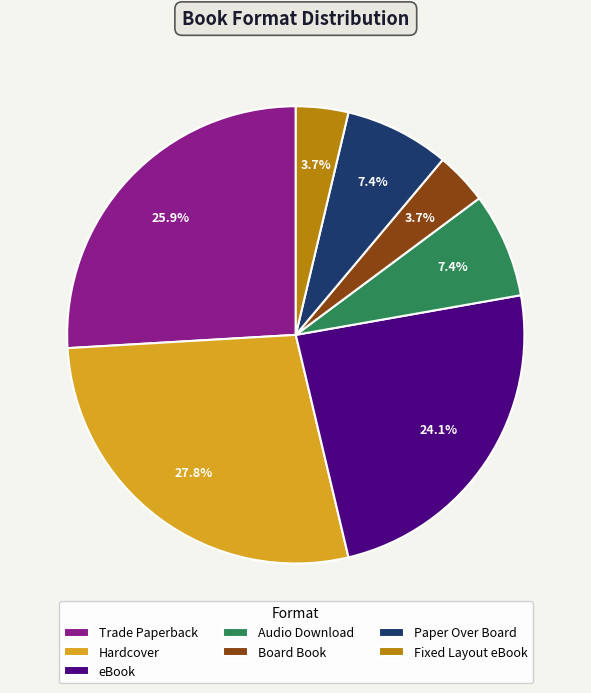

Count the number of slices in the pie.

7